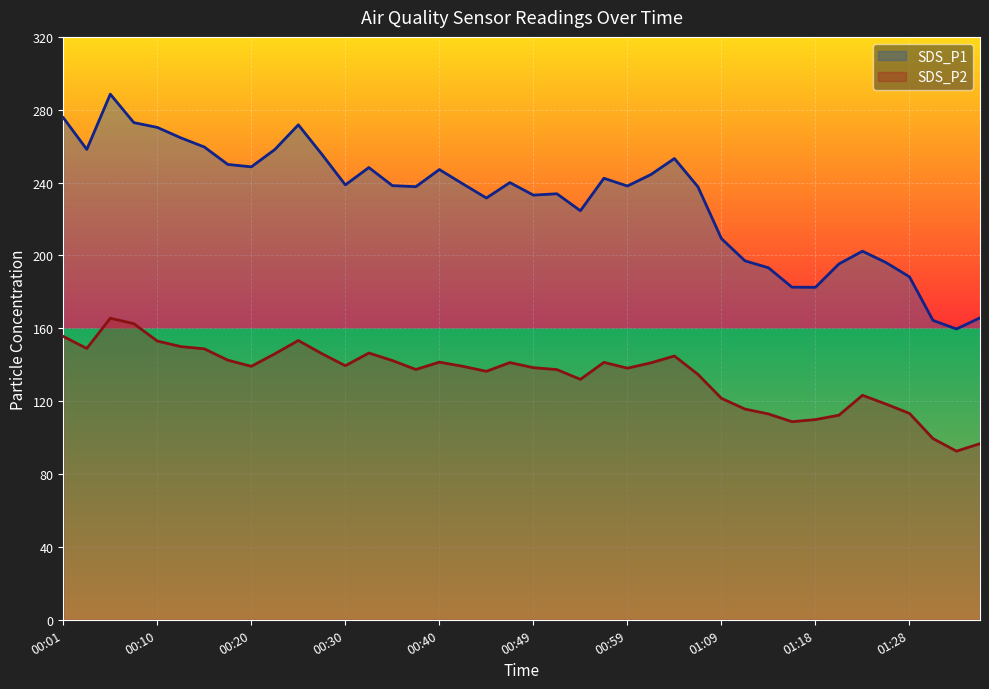

True or false: SDS_P1 has a value of 153.2 at 00:25.

False